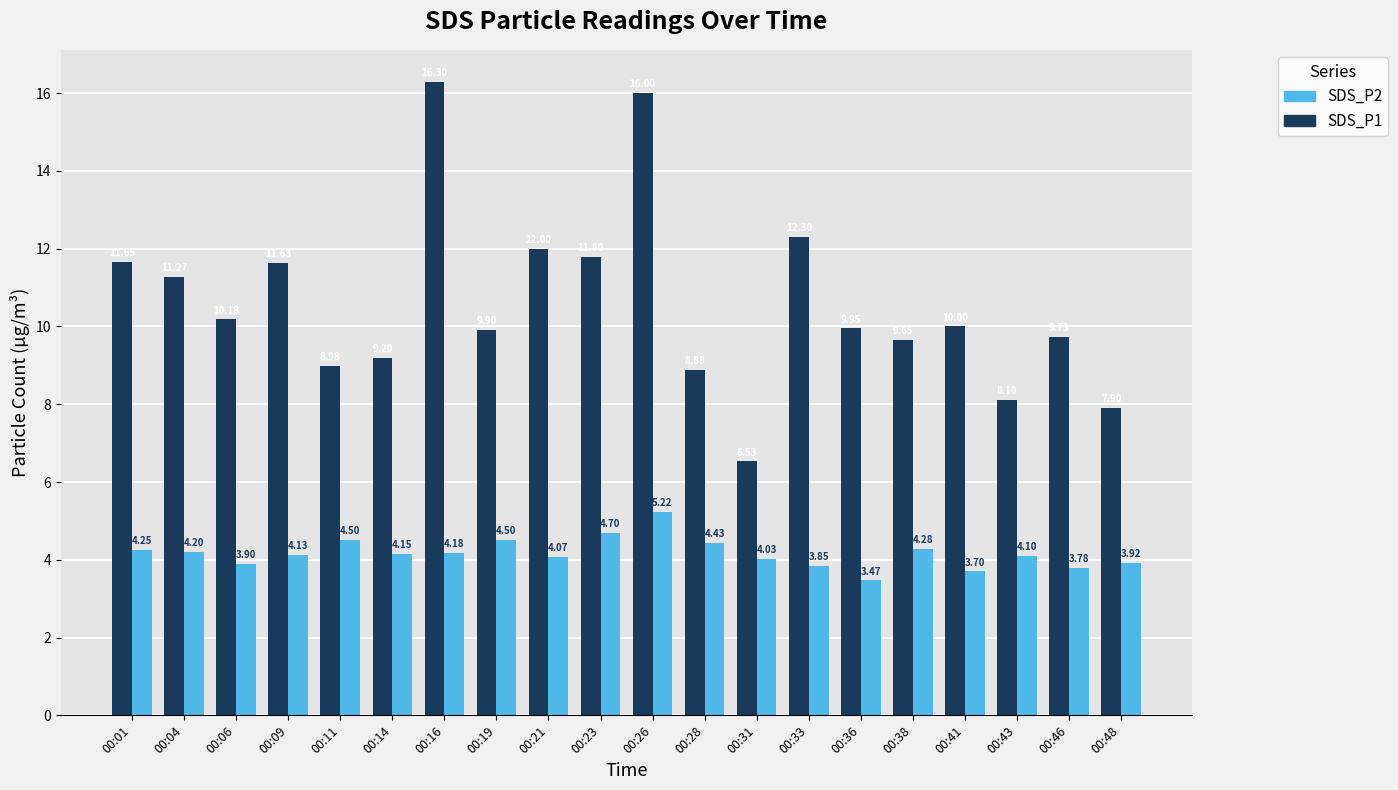

True or false: SDS_P2 has a value of 4.1 at 00:21.

True